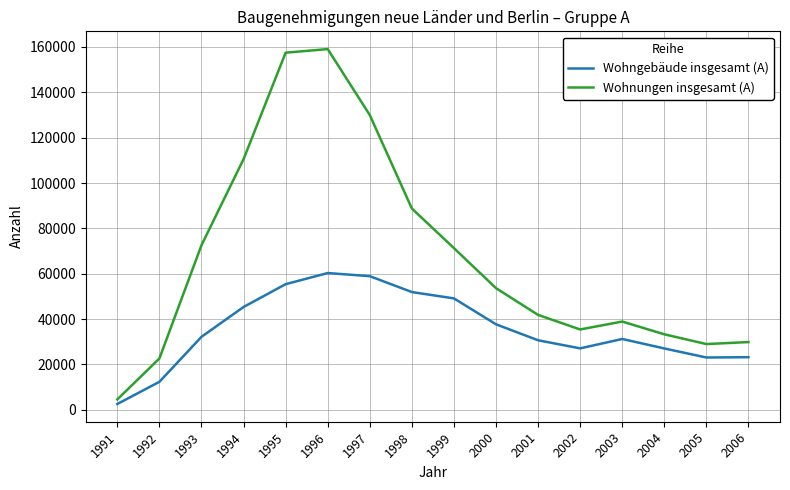

What is the highest value of the Wohngebäude insgesamt (A) series?

60317